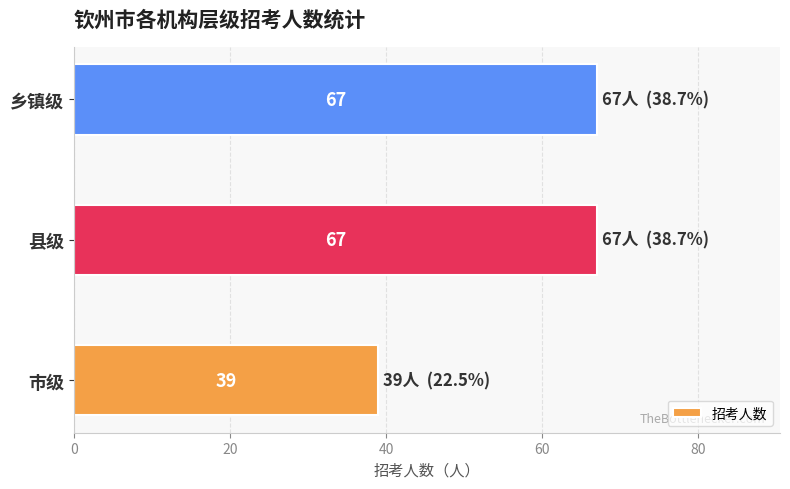

What is the maximum value shown in the chart?

67